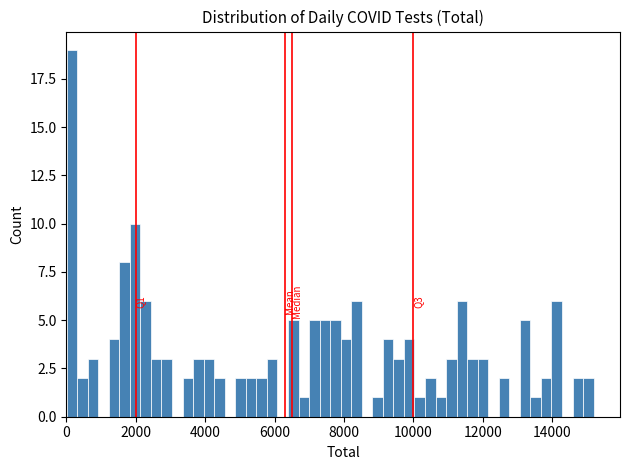

Read against the x-axis, roughly where is the centre of the tallest bar?

200